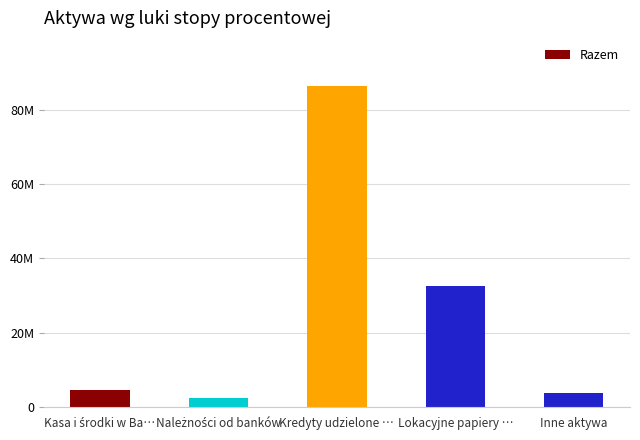

What is the difference between the values at Kredyty udzielone … and Kasa i środki w Ba…?

81721405